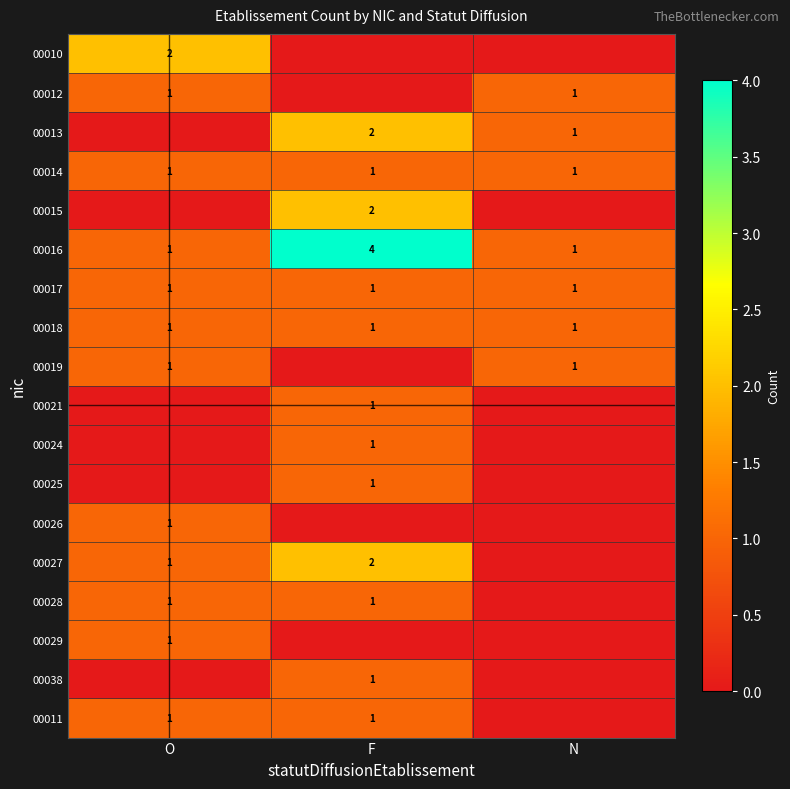

How many 00016 values are between 1 and 4?

3